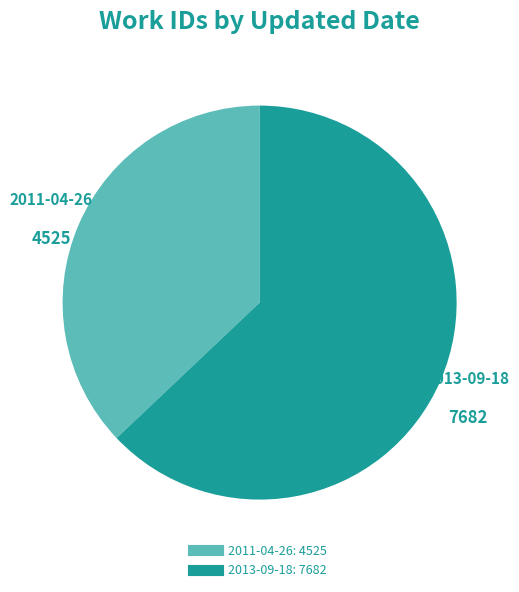

Is the sum of 2013-09-18 and 2011-04-26 greater than half?

Yes